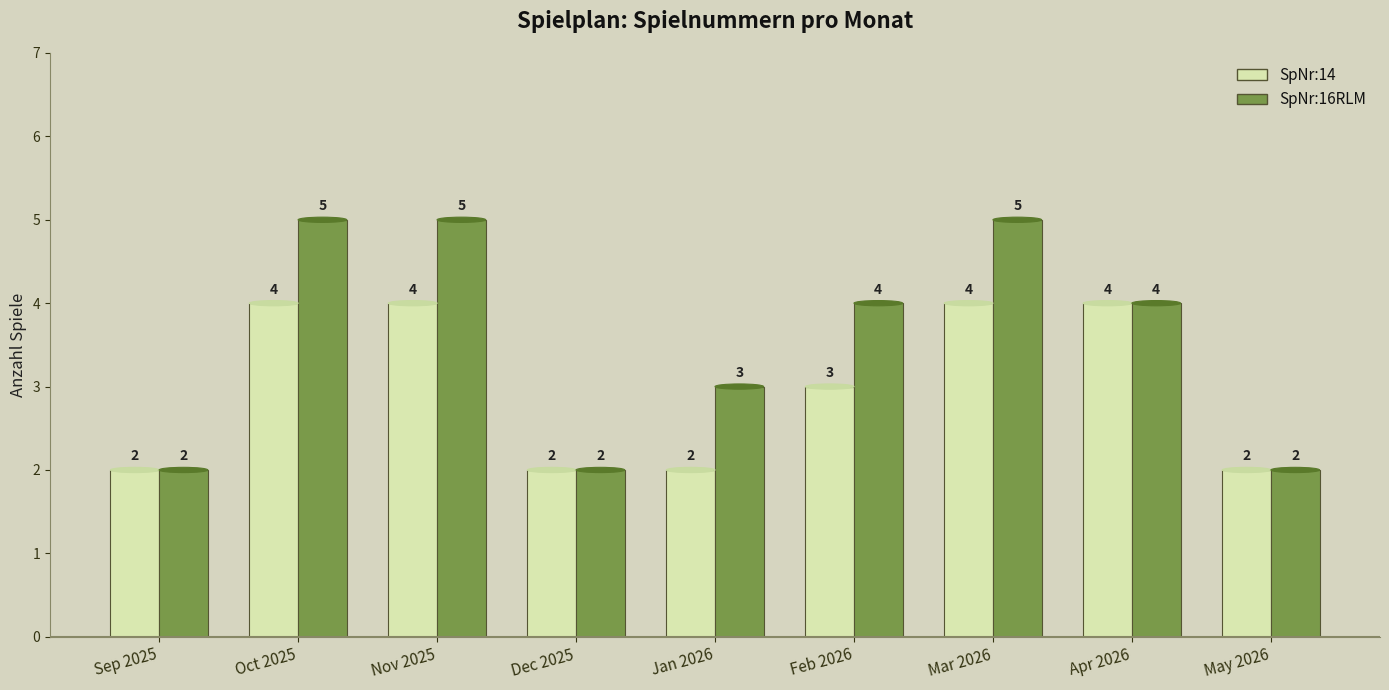

What is the maximum value shown in the chart?

5